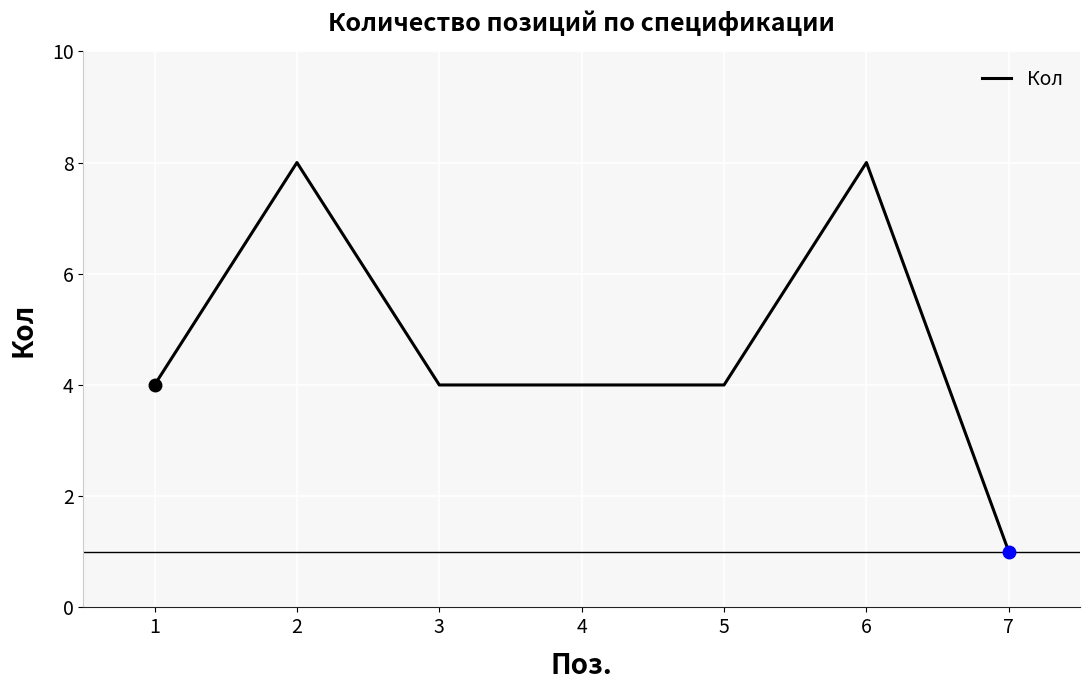

What is the greatest value displayed?

8